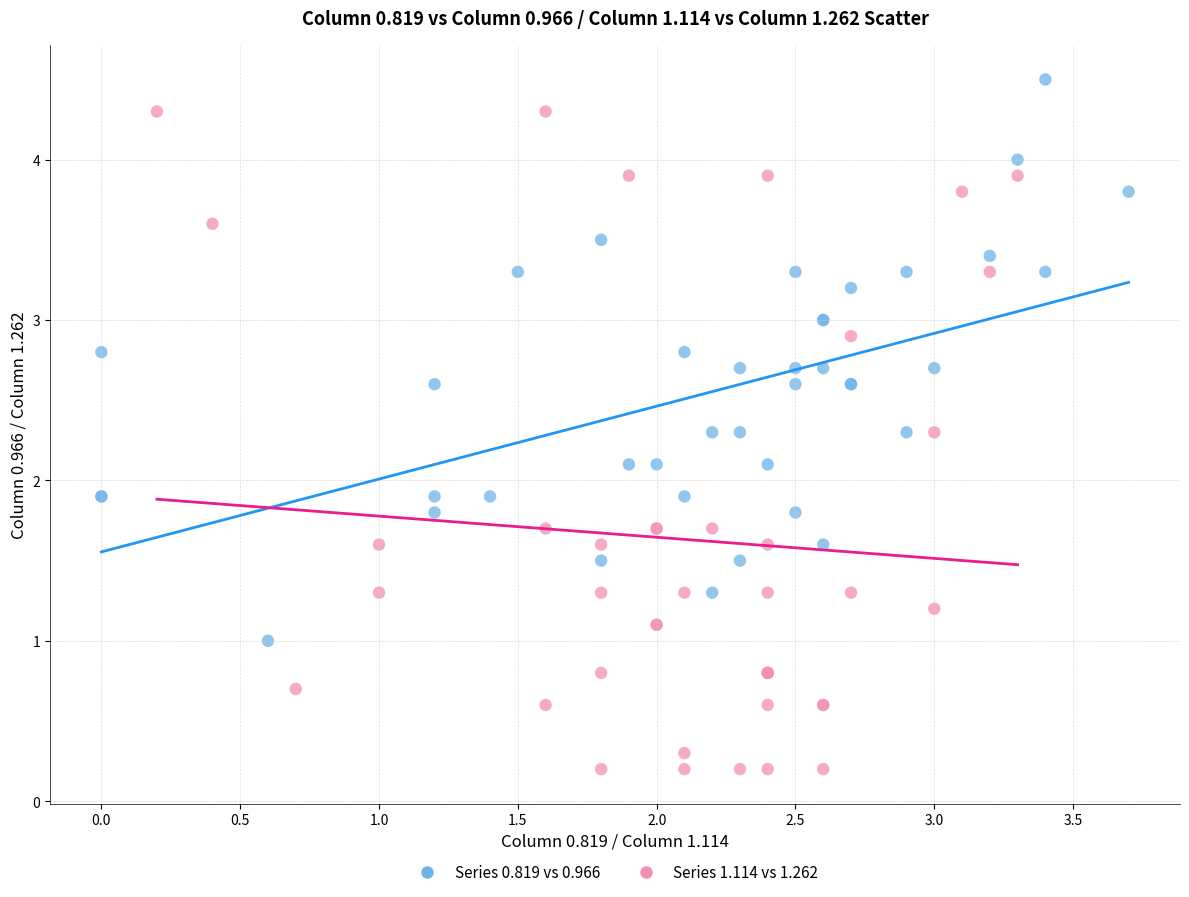

Which series has the largest Y range (max minus min)?

Series 1.114 vs 1.262